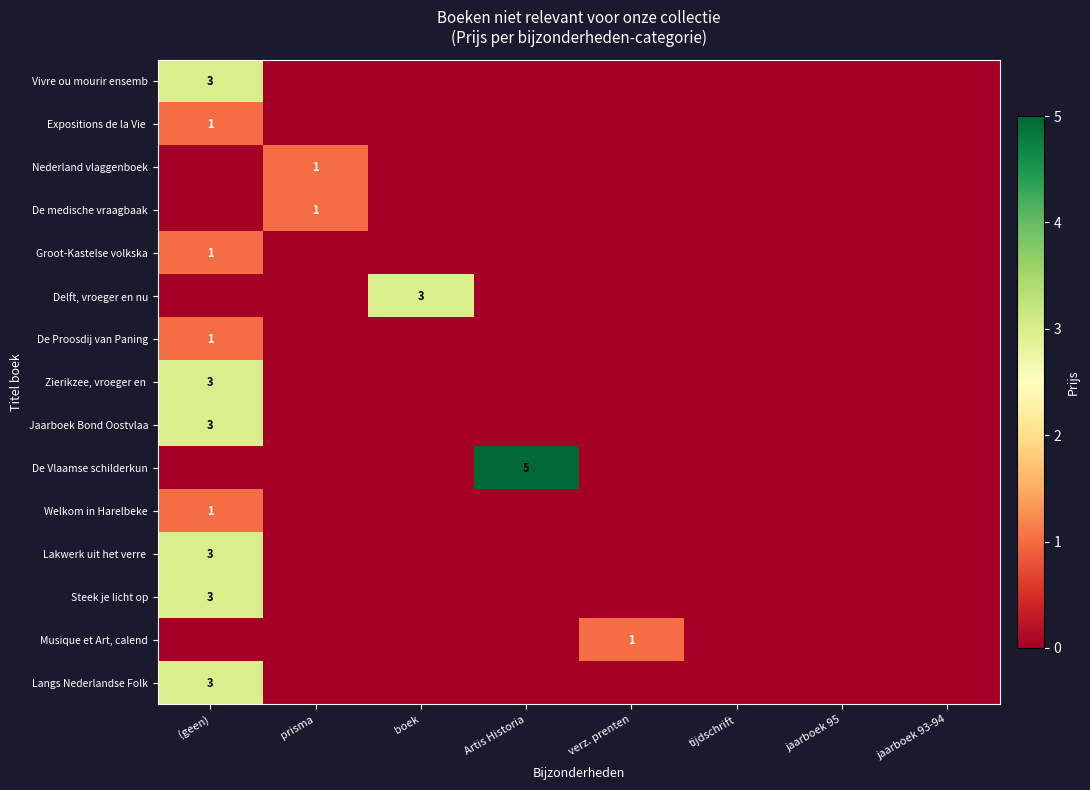

List the labels in order of Vivre ou mourir ensemb value, largest first.

(geen), prisma, boek, Artis Historia, verz. prenten, tijdschrift, jaarboek 95, jaarboek 93-94